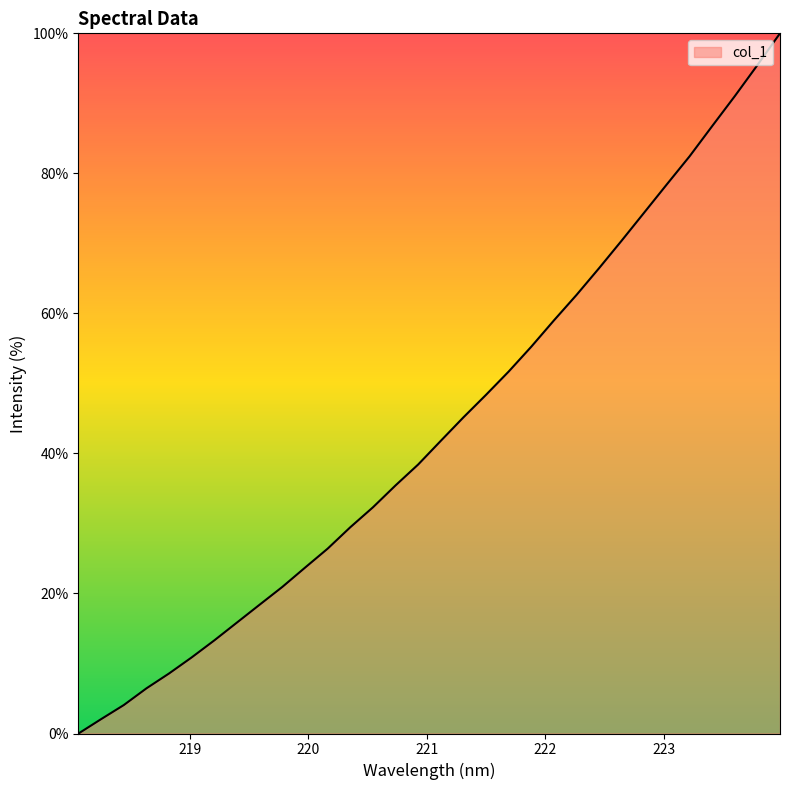

Reading left to right, extract all data points from this chart.

0.0	2.1	4.1	6.5	8.6	10.9	13.3	15.9	18.4	20.9	23.7	26.4	29.5	32.3	35.4	38.4	41.8	45.2	48.4	51.7	55.2	59.0	62.6	66.5	70.4	74.4	78.5	82.4	86.8	91.0	95.5	100.0